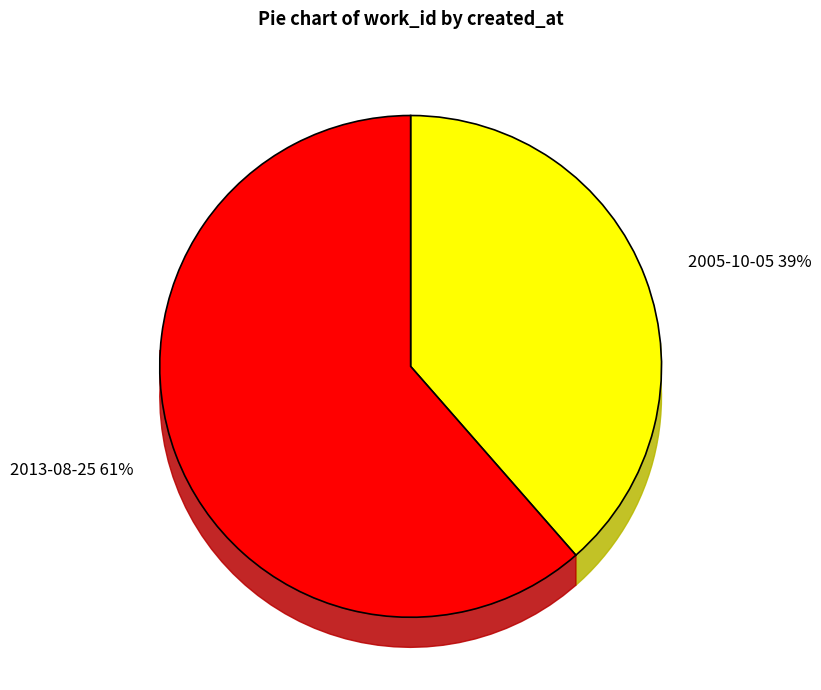

The 2005-10-05 slice represents 30% of the pie. True or false?

False